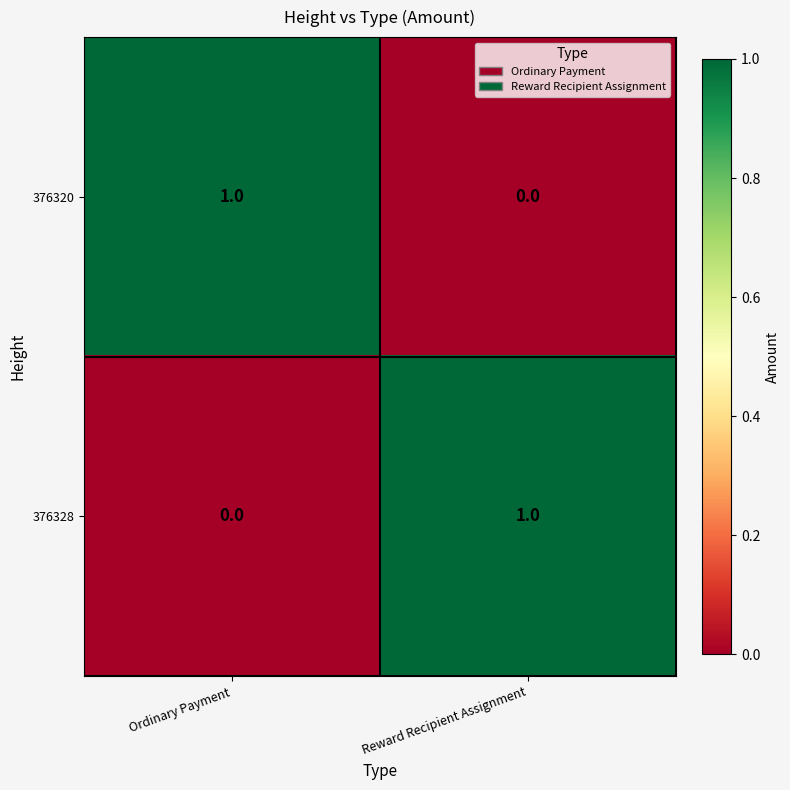

Which category has the lowest value in the 376328 series?

Ordinary Payment